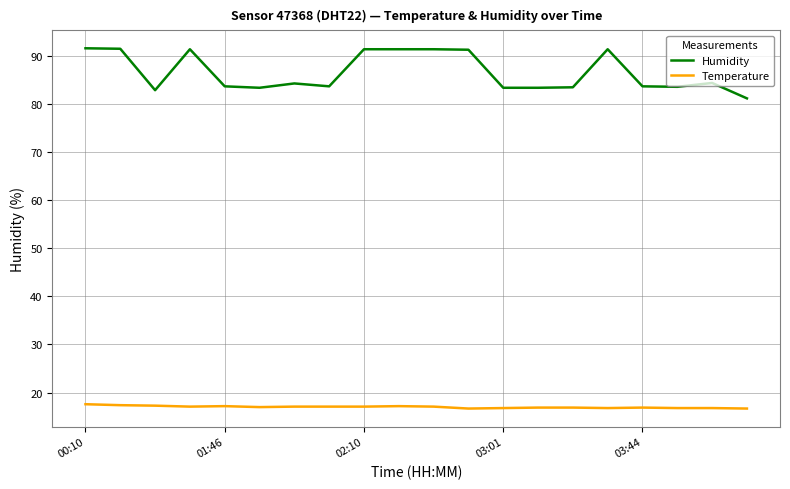

At how many categories does at least one series exceed 32?

20